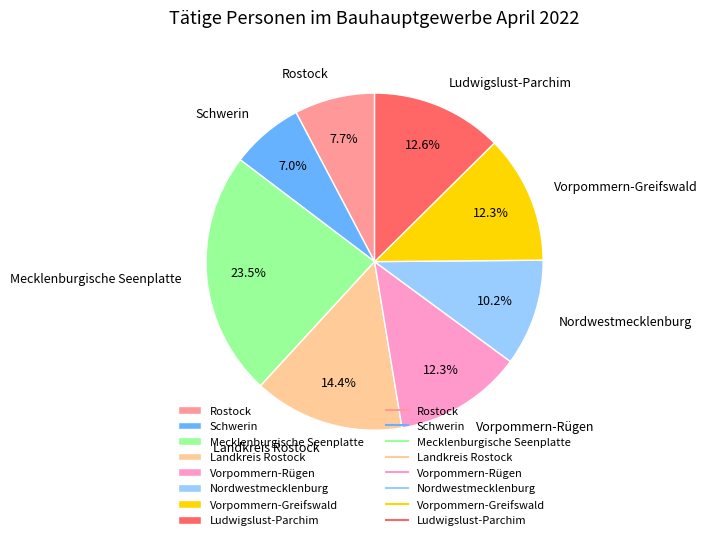

What is the ratio of the value at Mecklenburgische Seenplatte to the value at Landkreis Rostock?

1.6